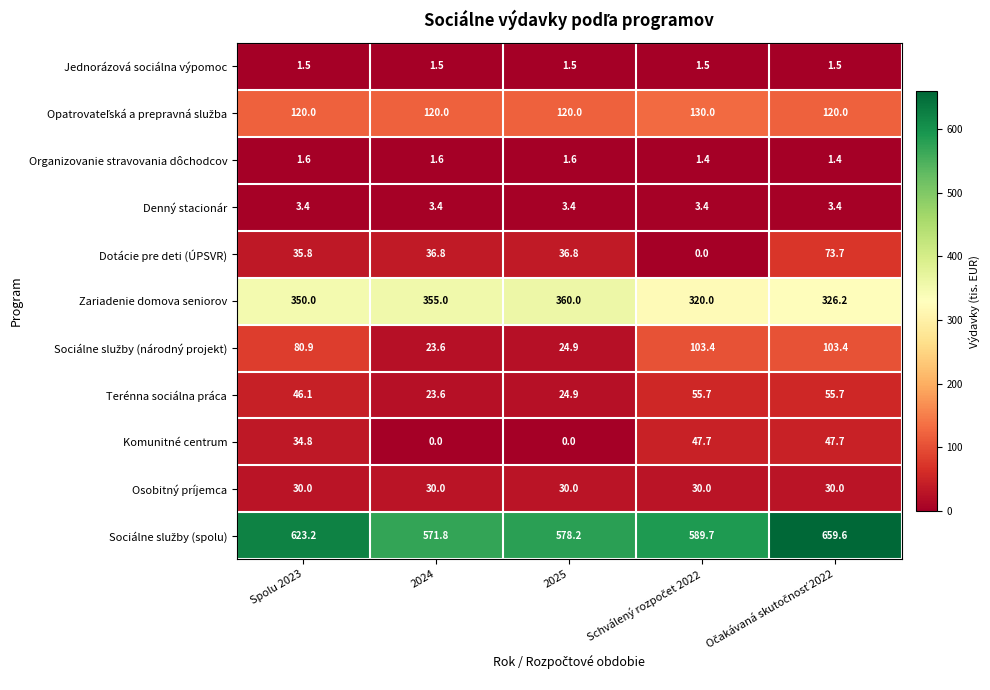

What is the spread (max minus min) of values at Spolu 2023?

621.7